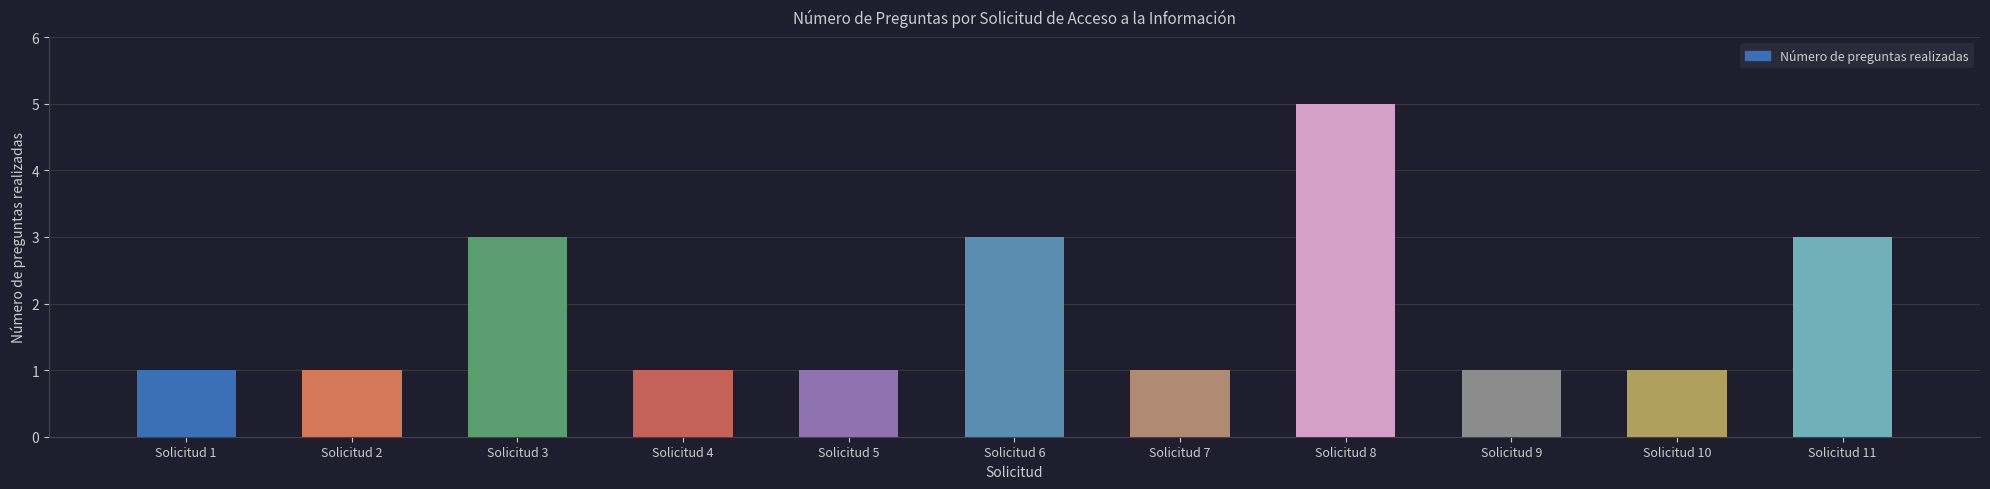

How many data points does each series have?

11